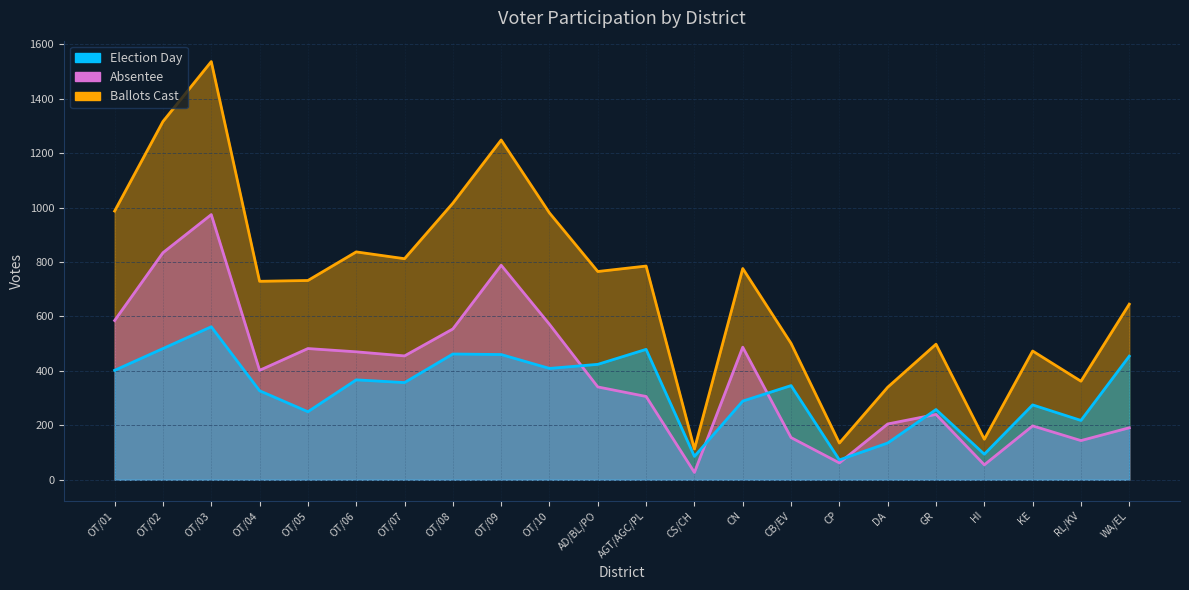

At which category is the sum across all series the highest?

OT/03